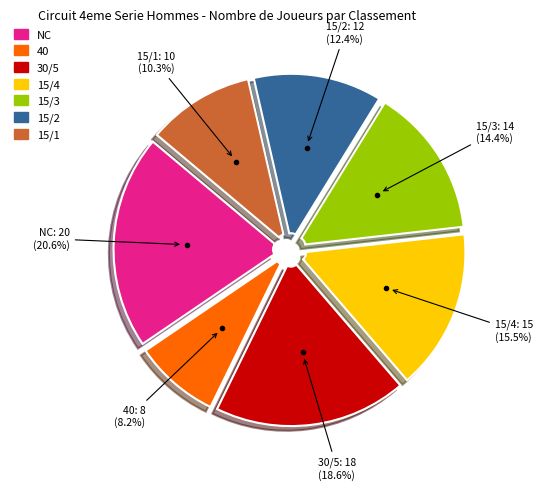

To the nearest percent, what is the difference between the largest and smallest slice percentages?

12%